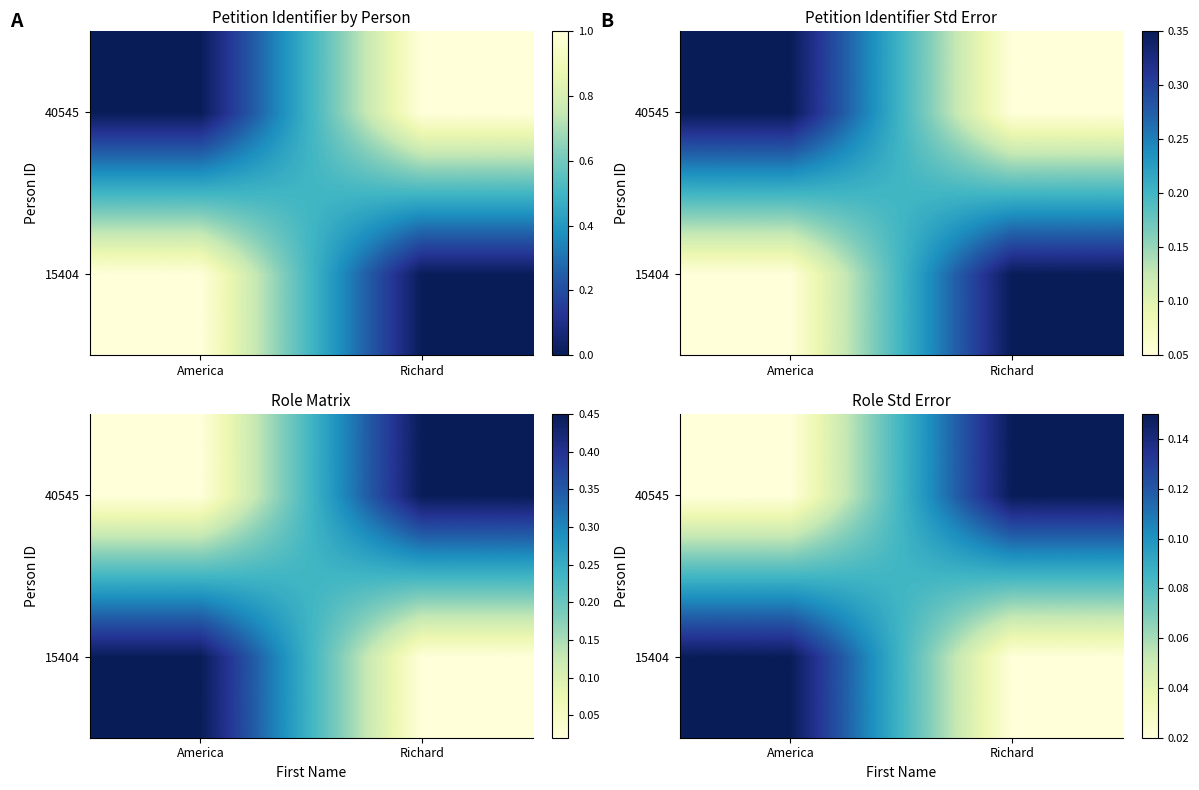

Is the value of 40545 at Richard greater than the value of 15404 at America?

No